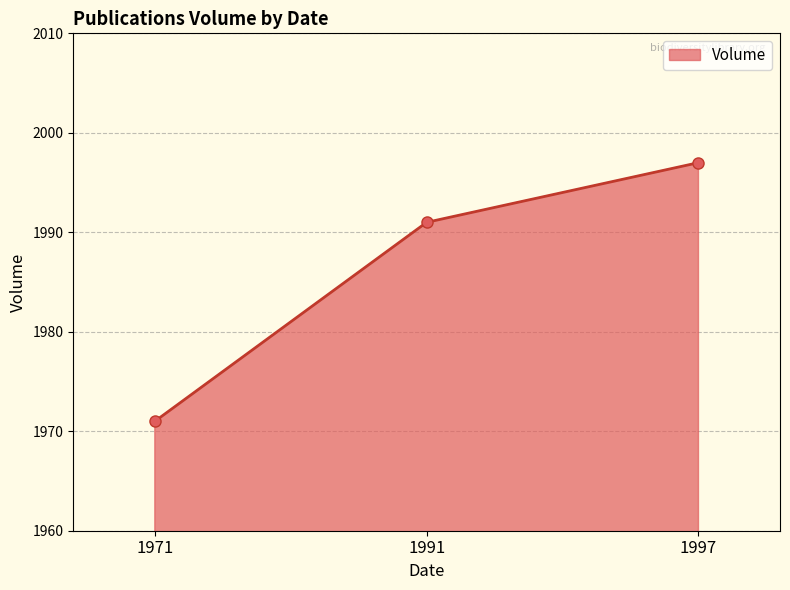

Read the value at 1991.

1991